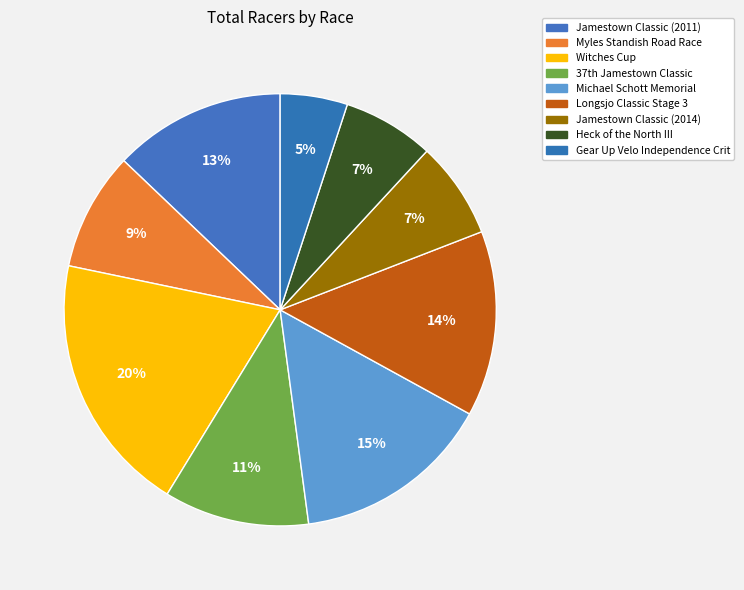

To the nearest percent, what is the average slice percentage?

11%